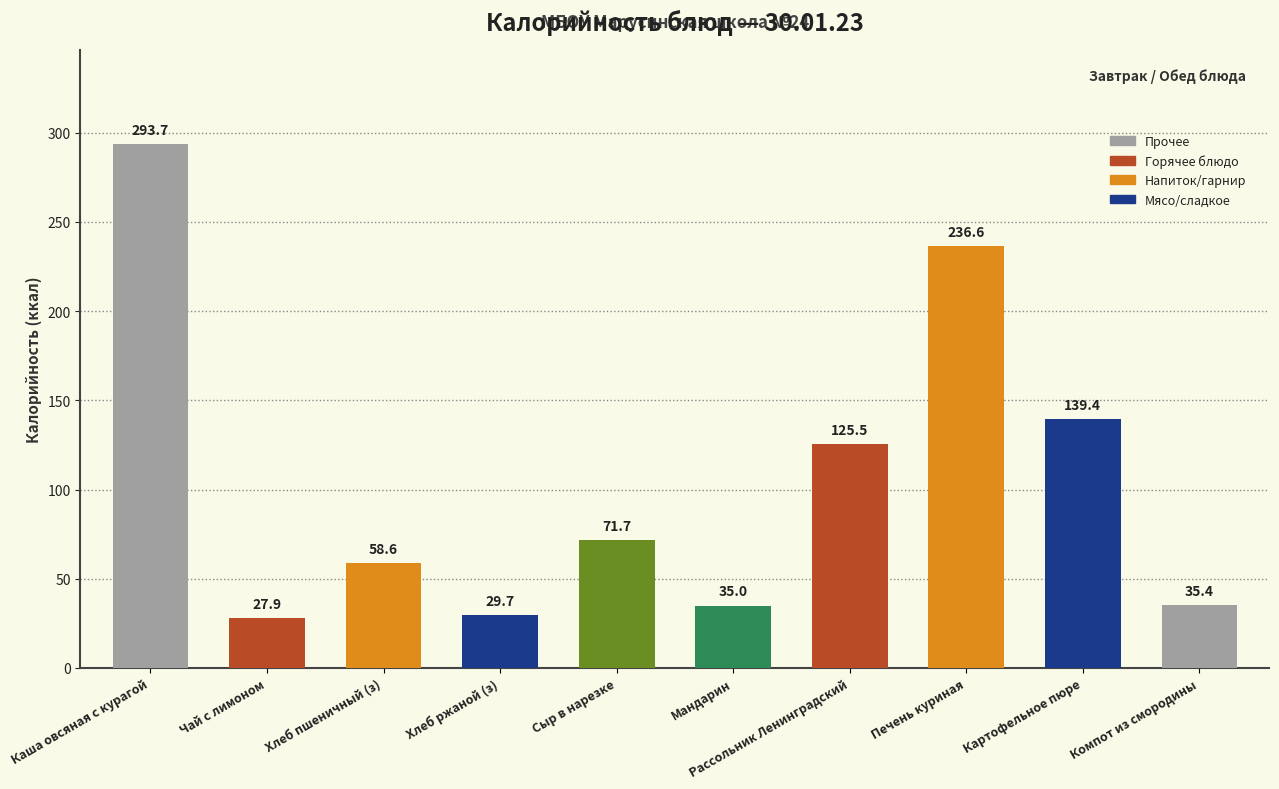

What is the minimum value shown in the chart?

27.9